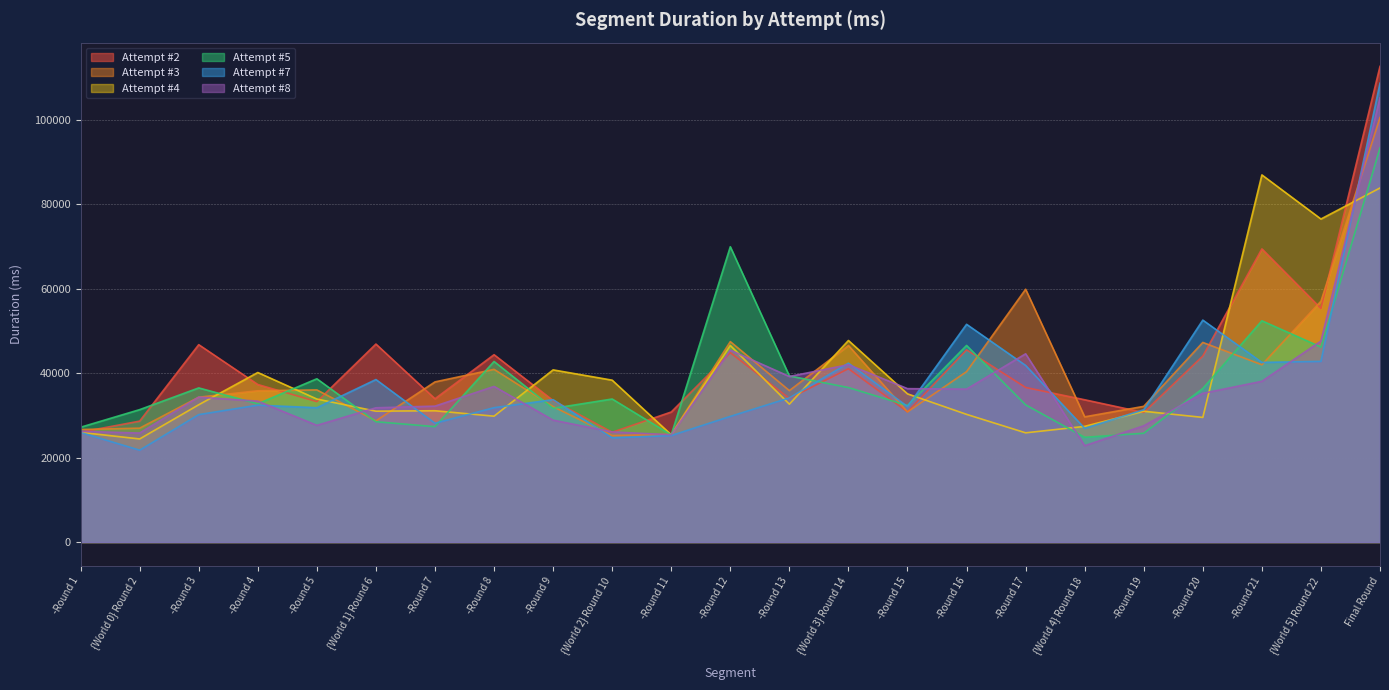

How many series are shown in this chart?

6